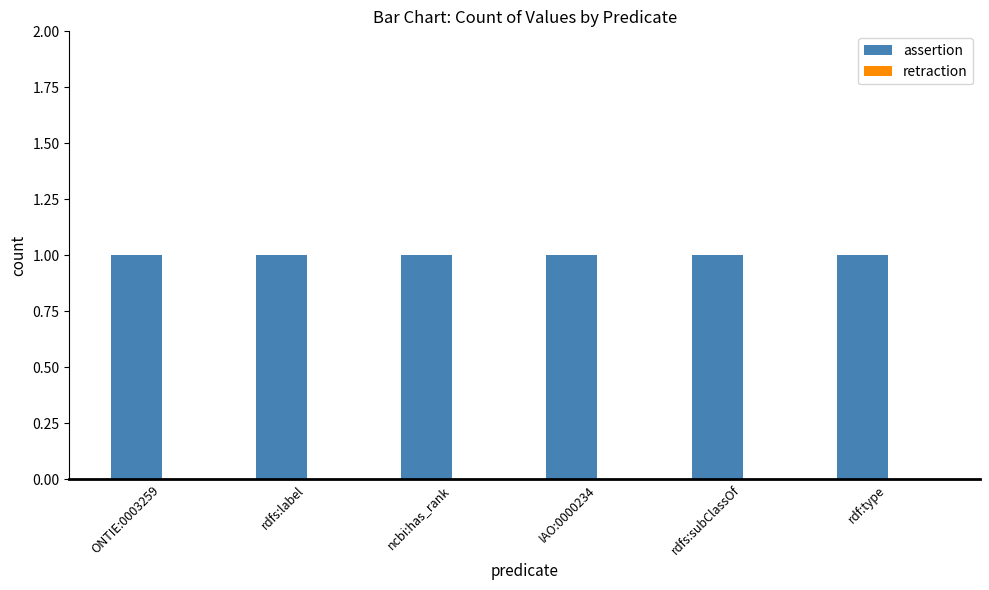

How many data points does each series have?

6